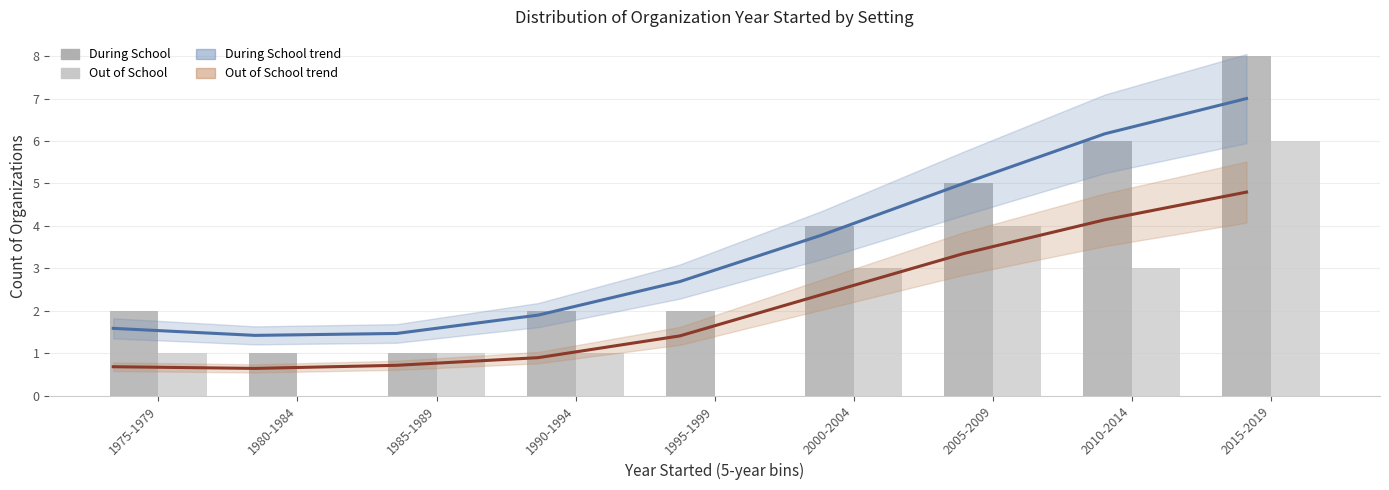

True or false: During School trend has a value of 2.7 at 1995-1999.

True